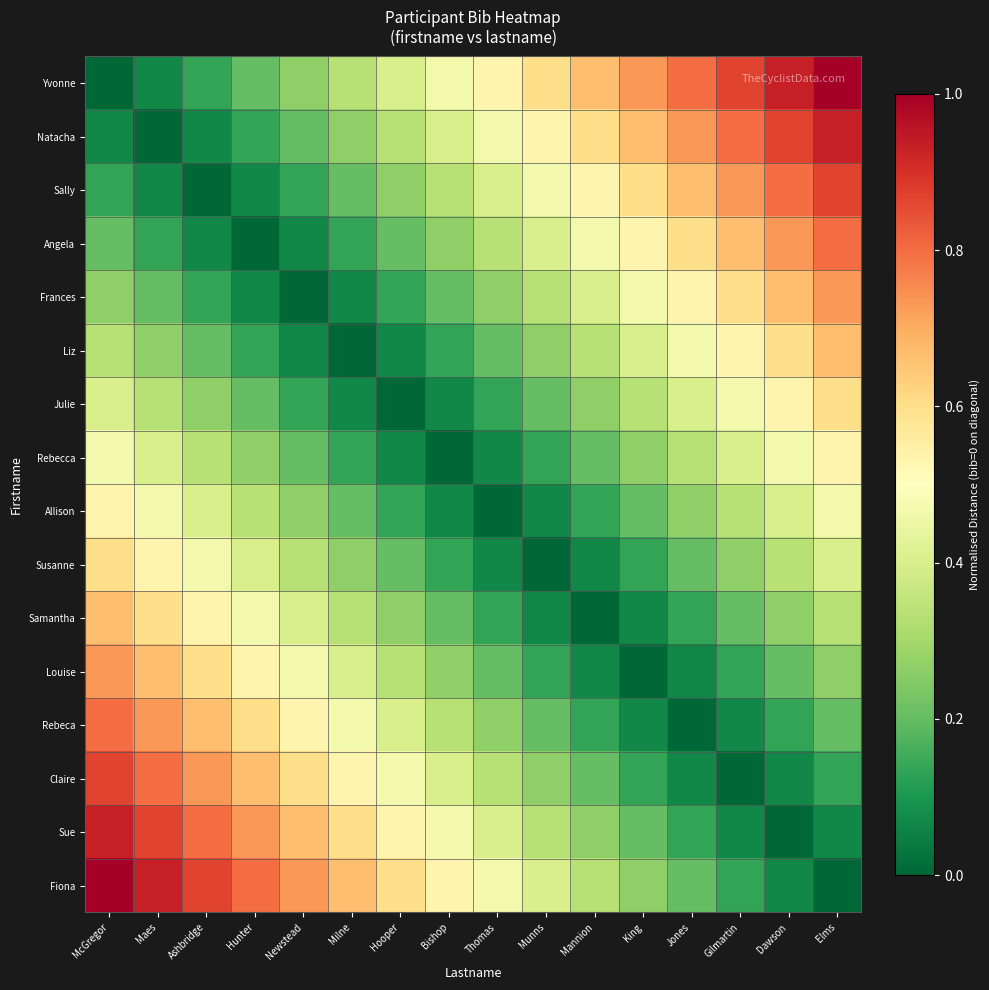

Which series has the largest total across all categories?

Yvonne